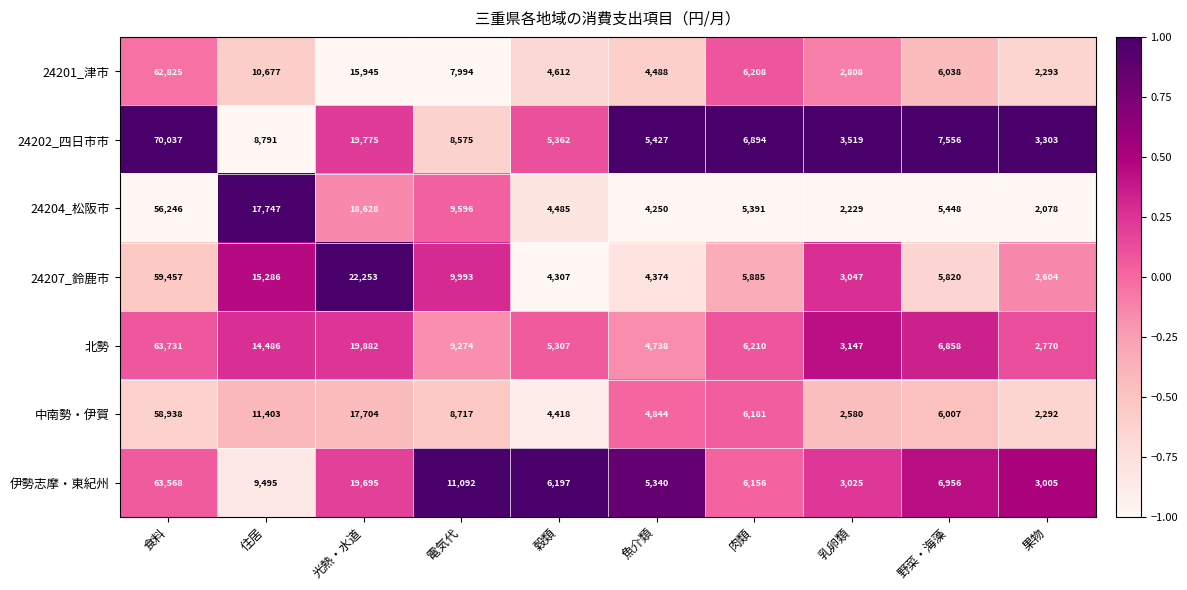

At which category does the chart reach its minimum across all series?

果物